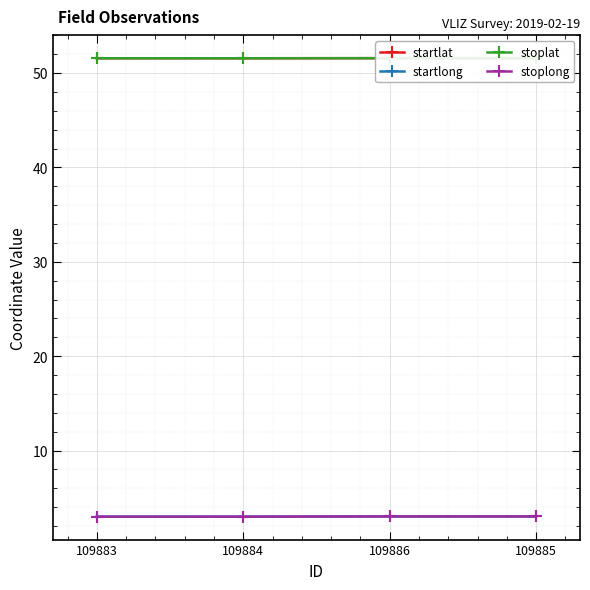

True or false: stoplat and startlong cross at least once.

False